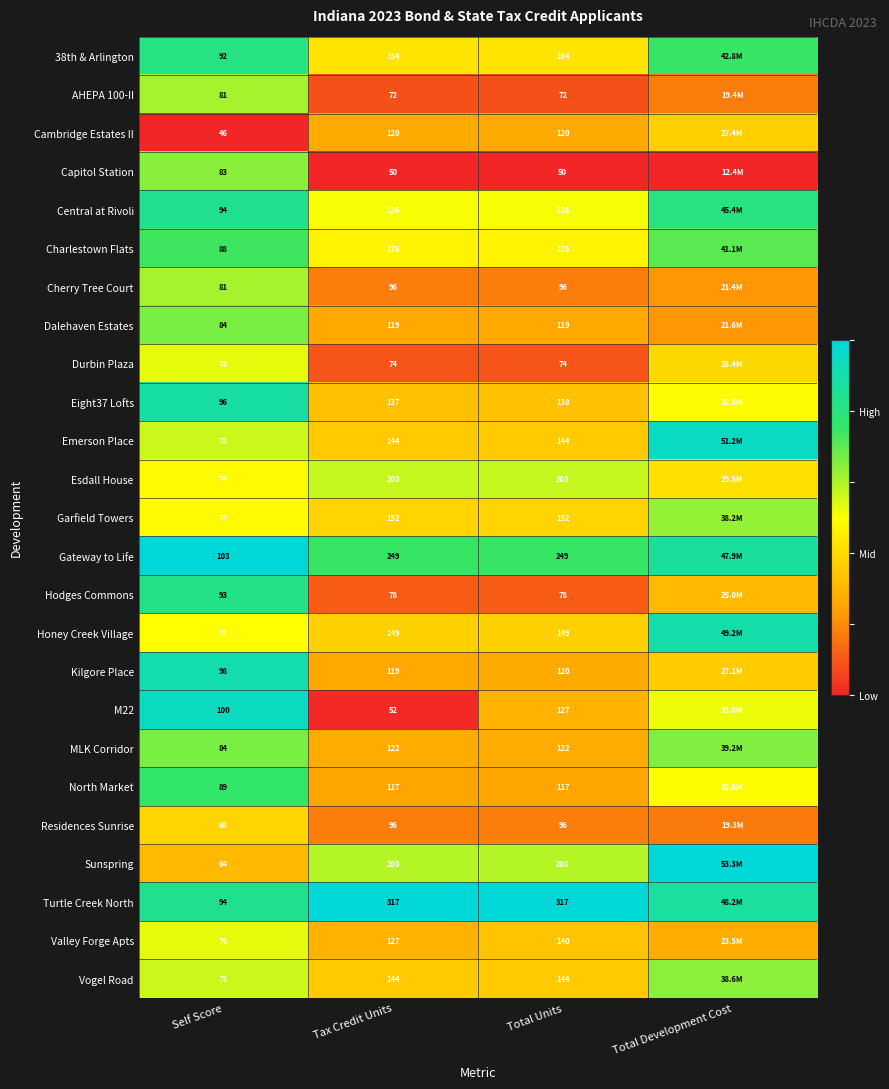

What is the difference between the highest and lowest values at Tax Credit Units?

267.0